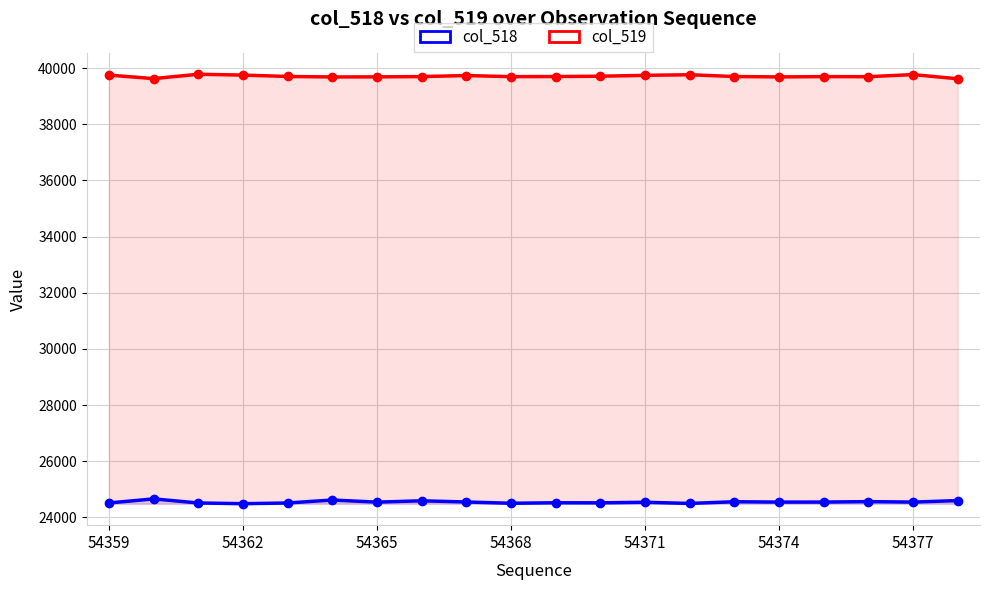

True or false: col_519 has a value of 39773 at 54377.

True